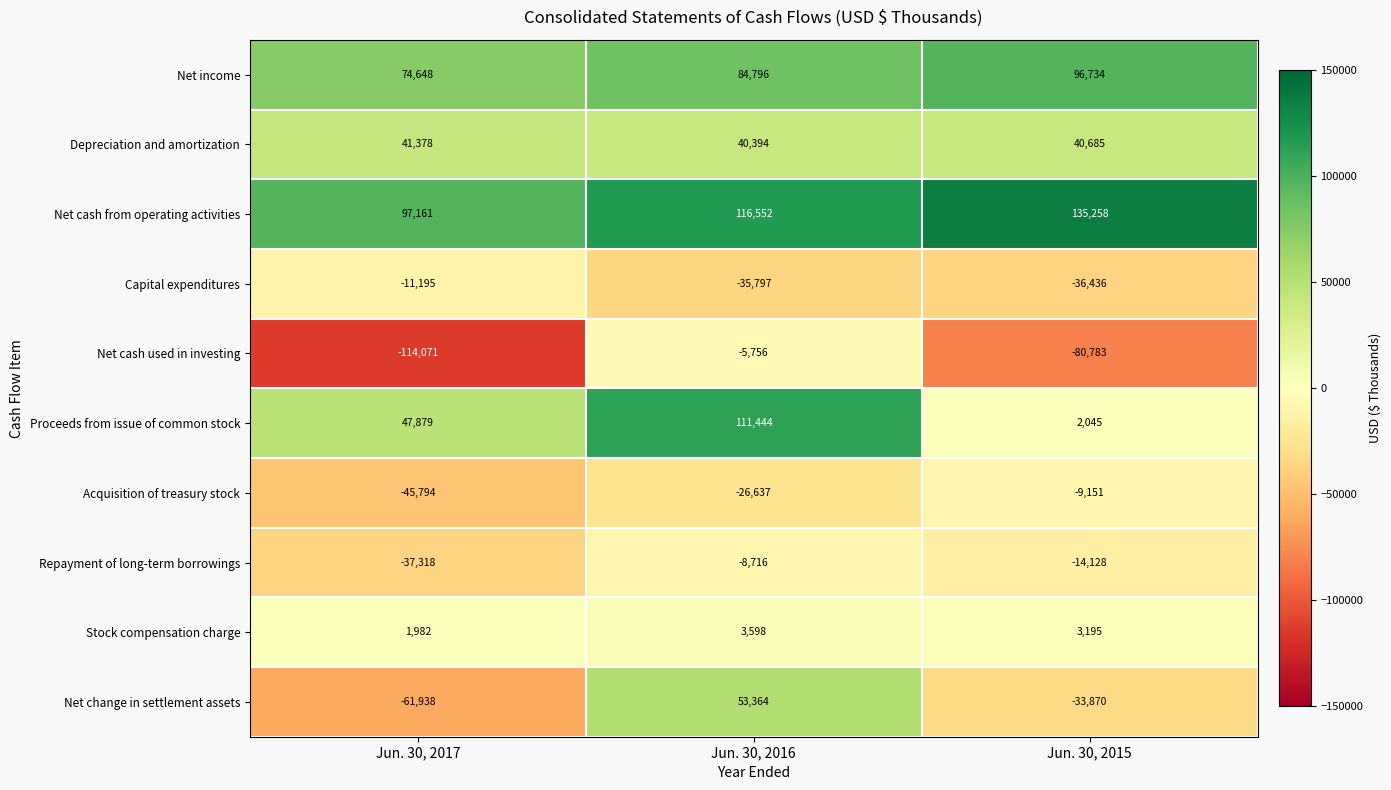

What is the minimum value shown in the chart?

-114071